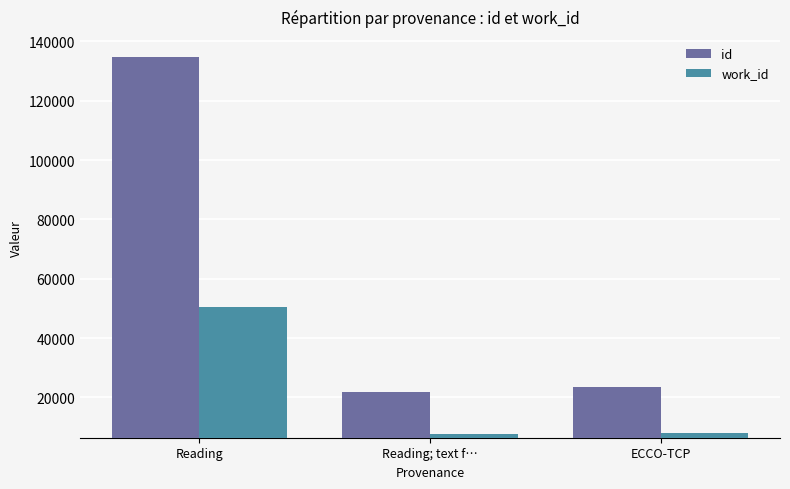

How many data points in work_id are less than 7837?

1